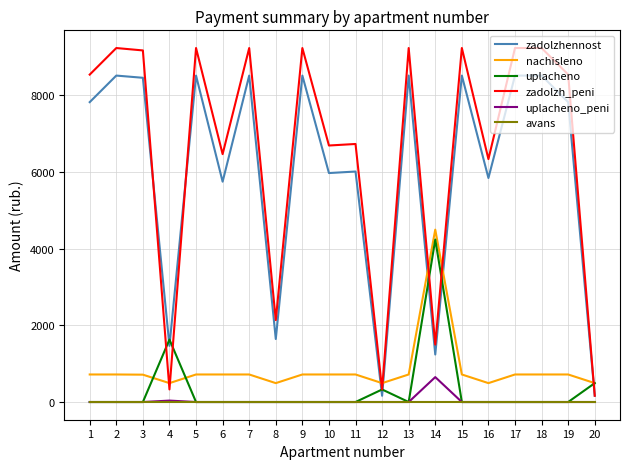

What is the spread (max minus min) of values at 7?

9223.3